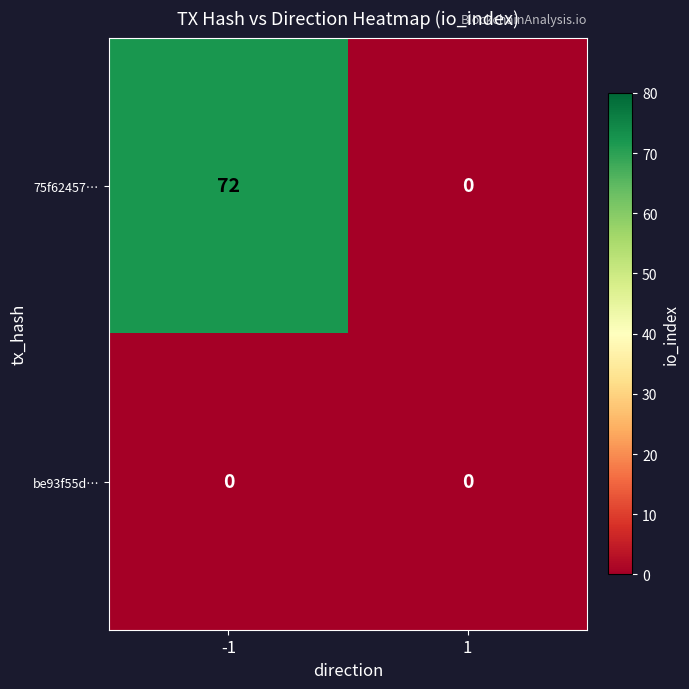

List the series in order of their peak value, highest first.

75f62457…, be93f55d…